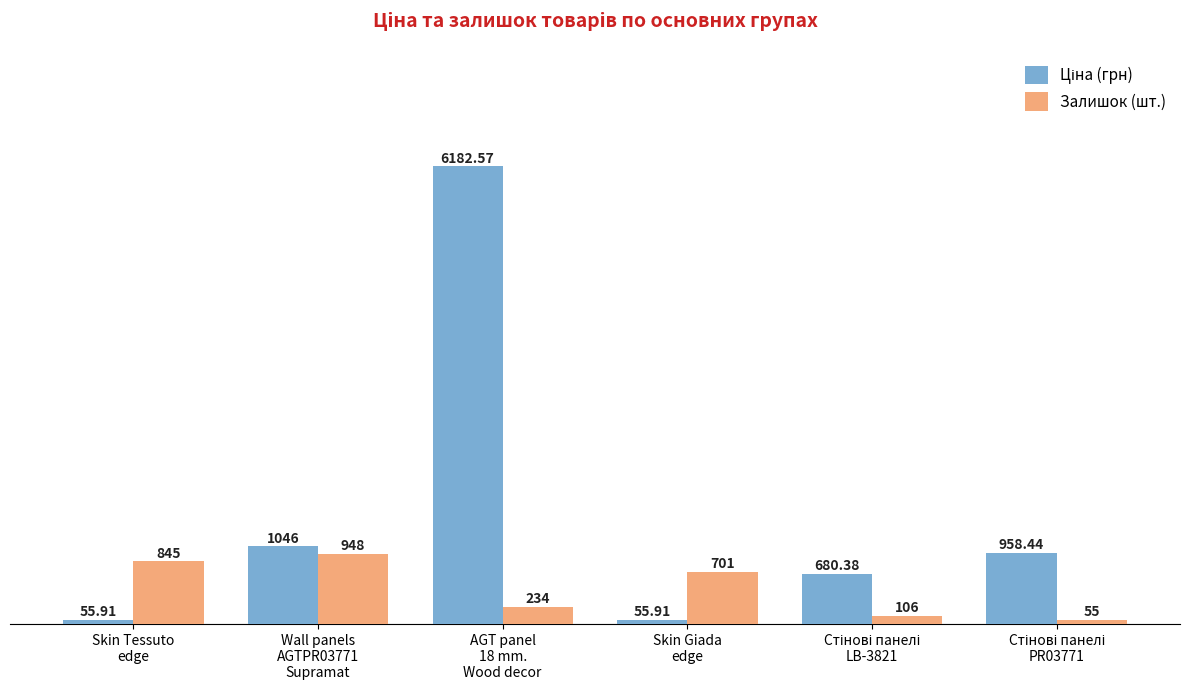

What is the average value of the Залишок (шт.) series?

481.5